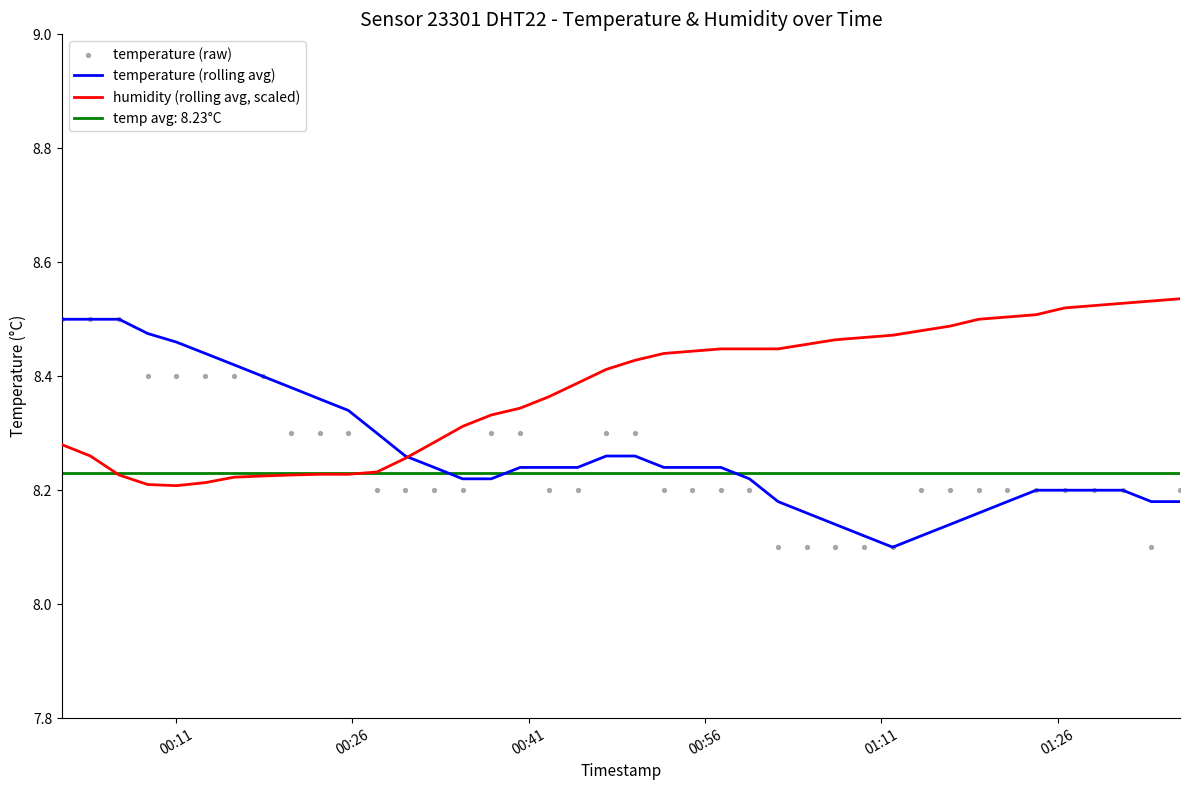

At how many categories does at least one series exceed 8?

40